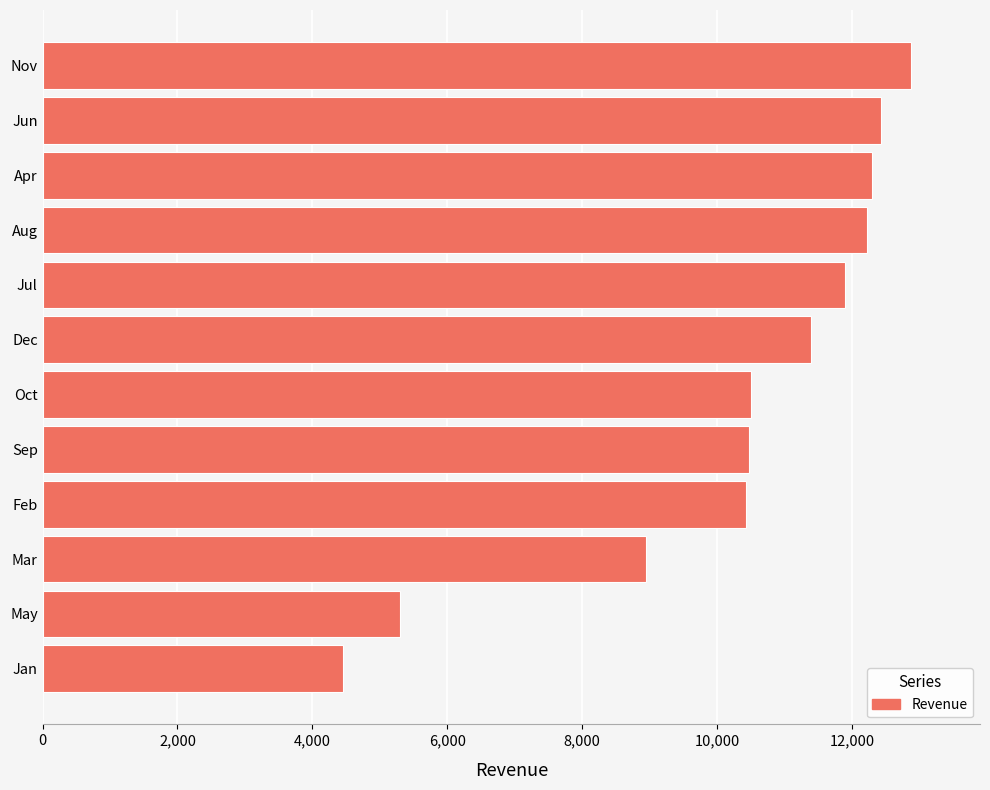

Count the number of categories in the chart.

12